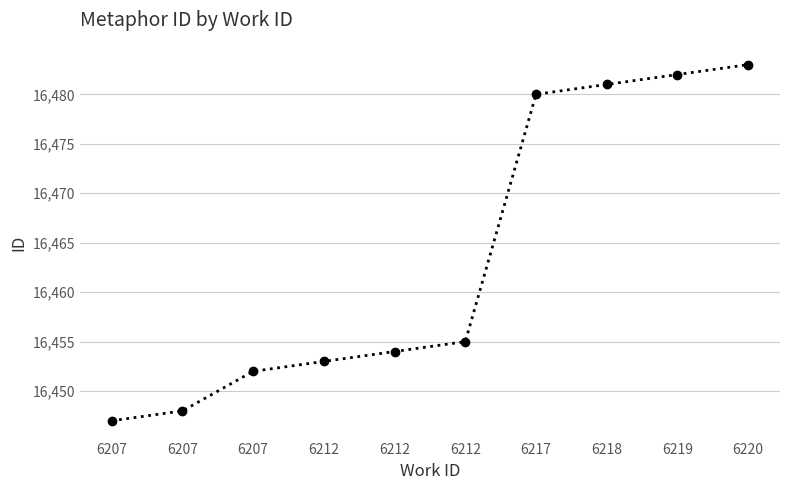

How many values are below 16455?

5